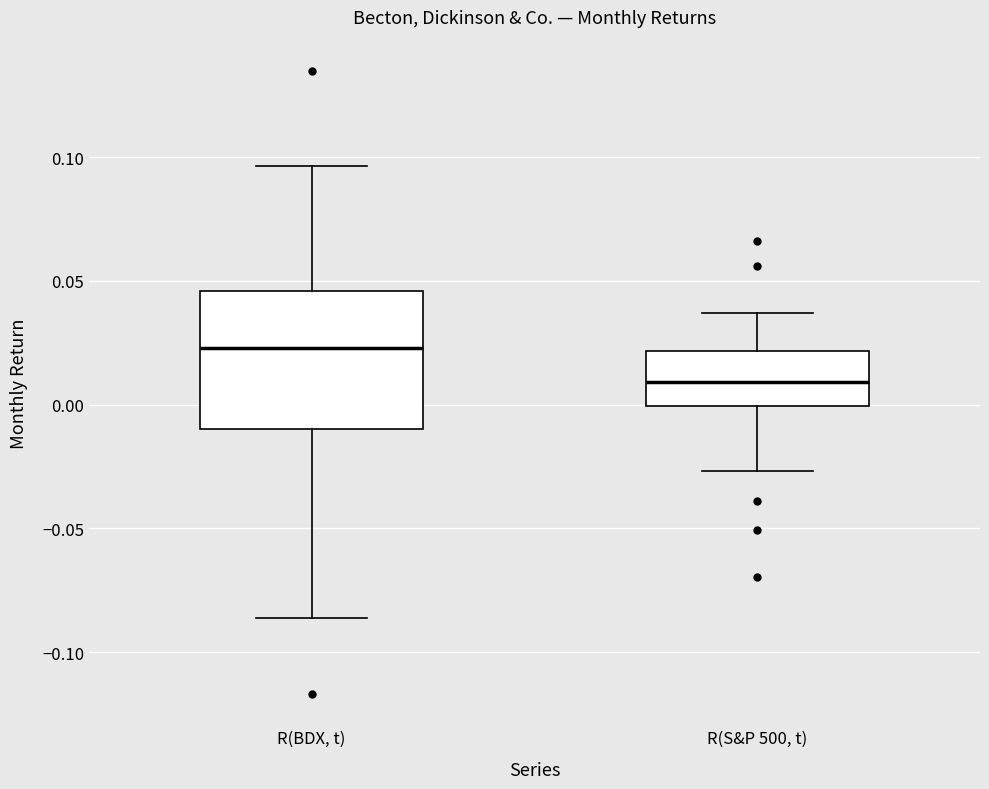

Reading left to right, transcribe this box plot: for each box, give where its median line is, the range the box spans, and where its two whiskers end, as read against the y-axis. The values are not printed on the chart, so give them approximately, as read against the axis.

R(BDX, t): median 0.025, box -0.010 to 0.045, whiskers -0.085 to 0.095
R(S&P 500, t): median 0.010, box 0.000 to 0.020, whiskers -0.025 to 0.035